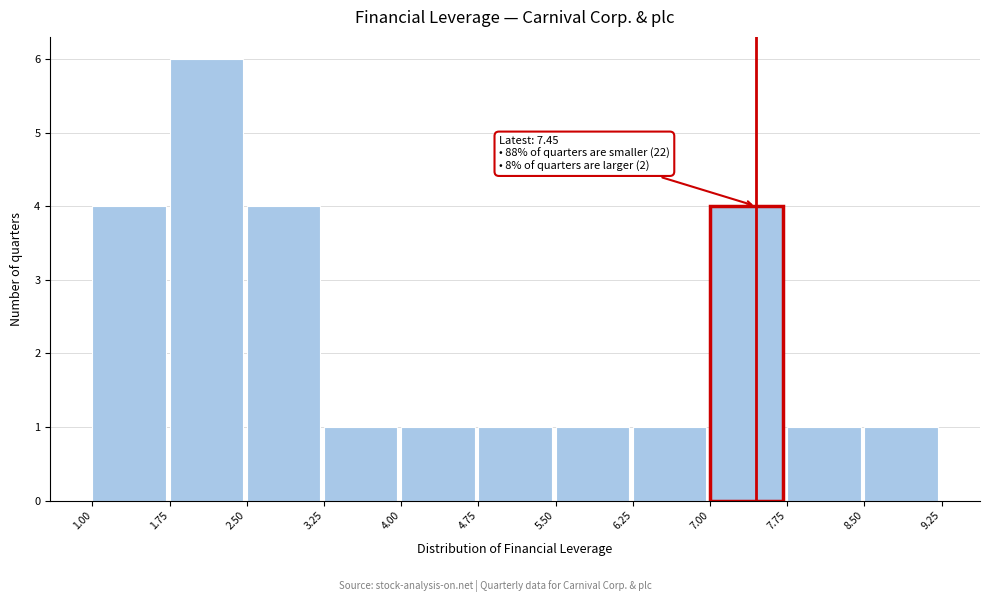

Which range on the x-axis has the tallest bar?

1.75 to 2.50